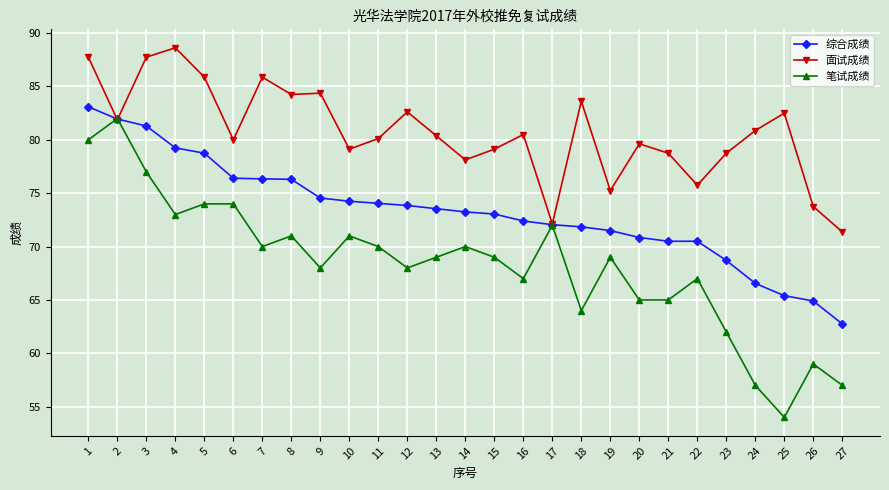

True or false: 笔试成绩 has more than 1 points higher than both neighbors.

True